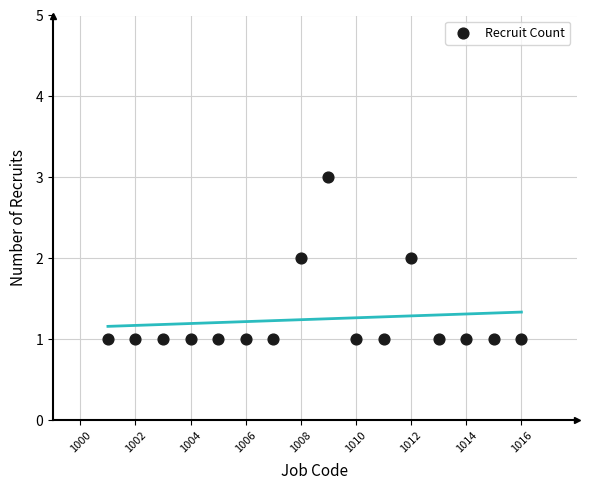

What is the range of X values (max minus min)?

15